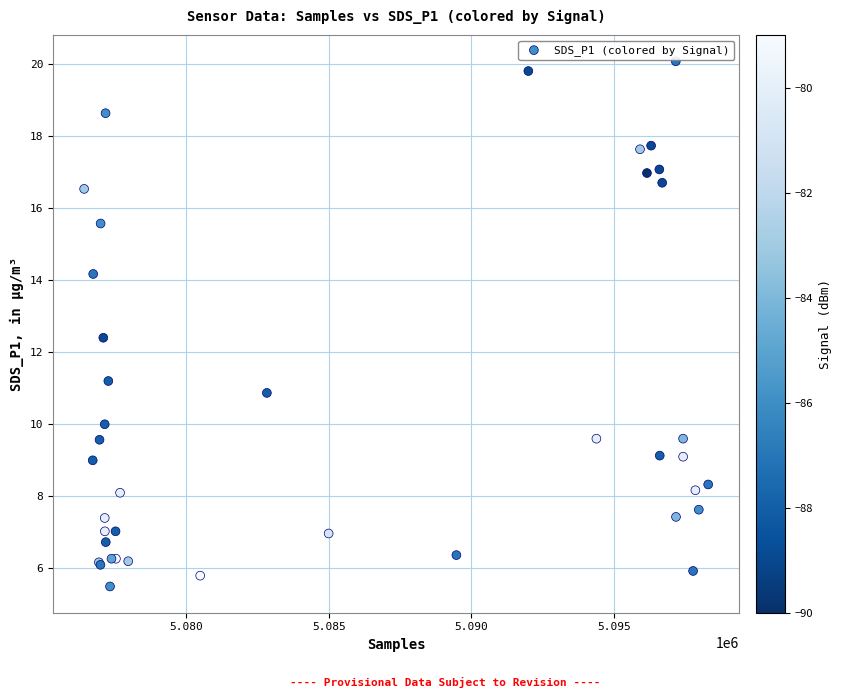

What Y value in the scatter plot is closest to 12?

12.4